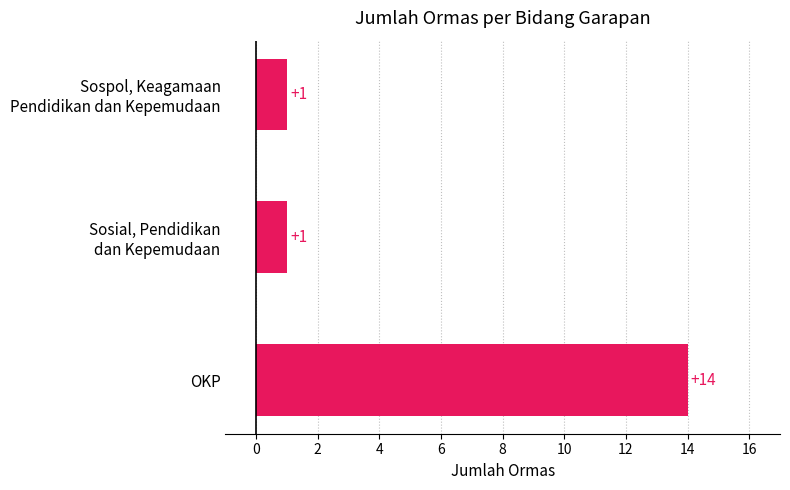

What is the minimum value shown in the chart?

1